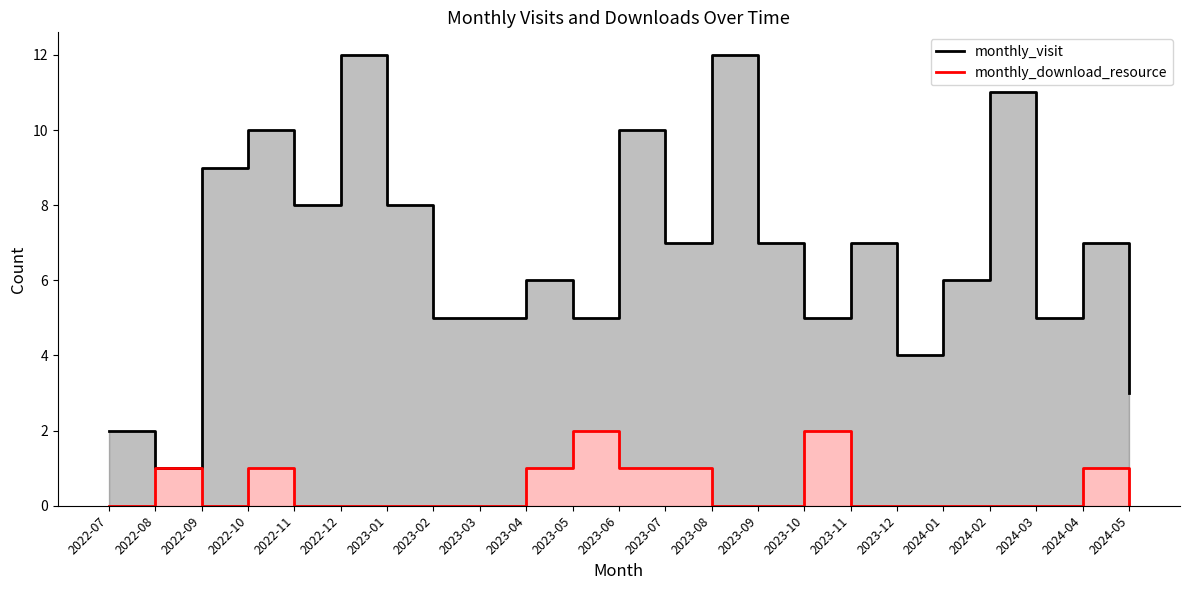

Count the monthly_download_resource values in the range 0 to 1.

21